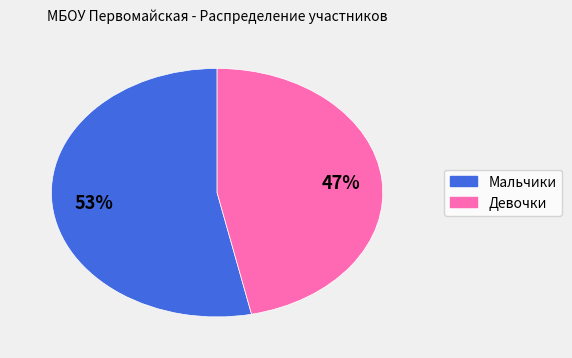

Which category accounts for the majority?

Мальчики